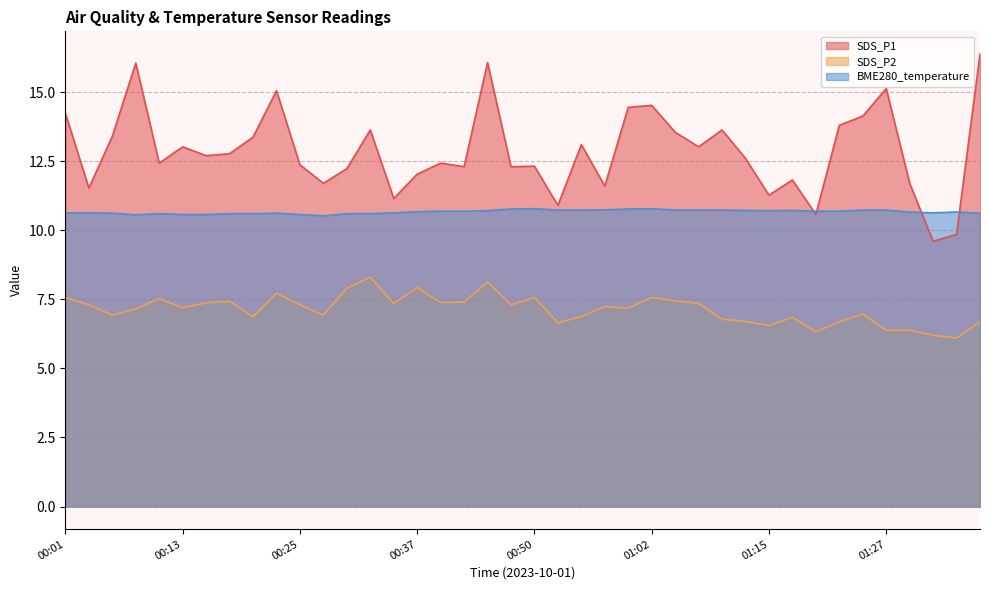

True or false: SDS_P2 has a value of 1.7 at 00:40.

False